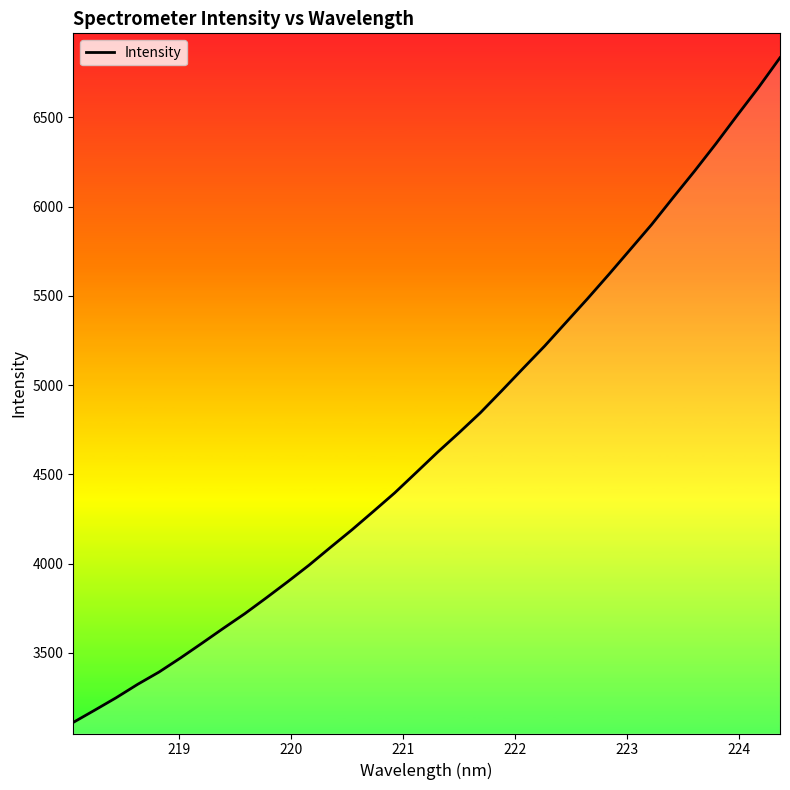

Count the number of categories in the chart.

34